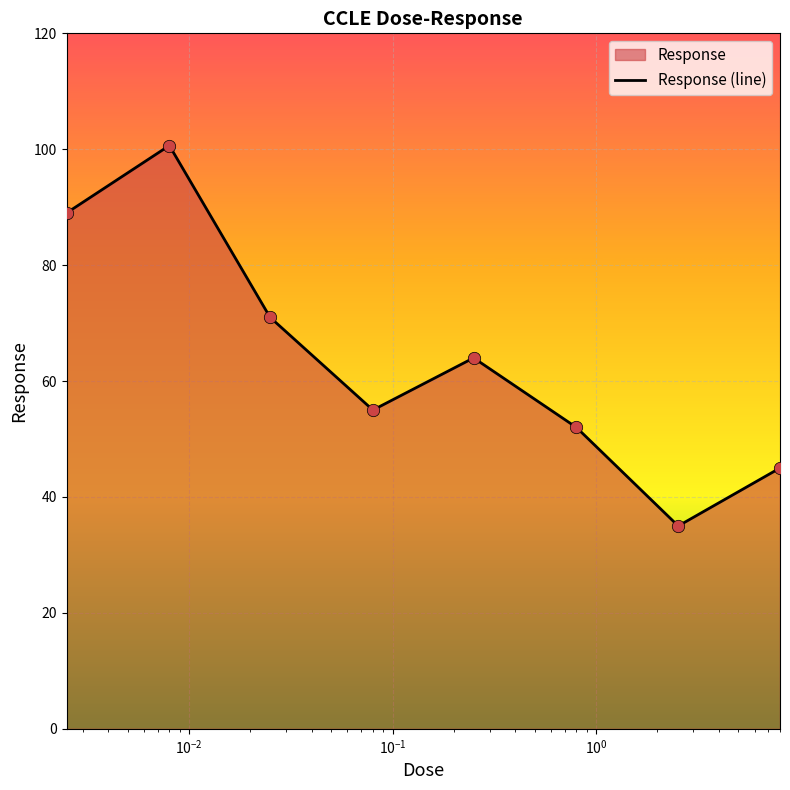

What is the smallest value displayed?

35.0